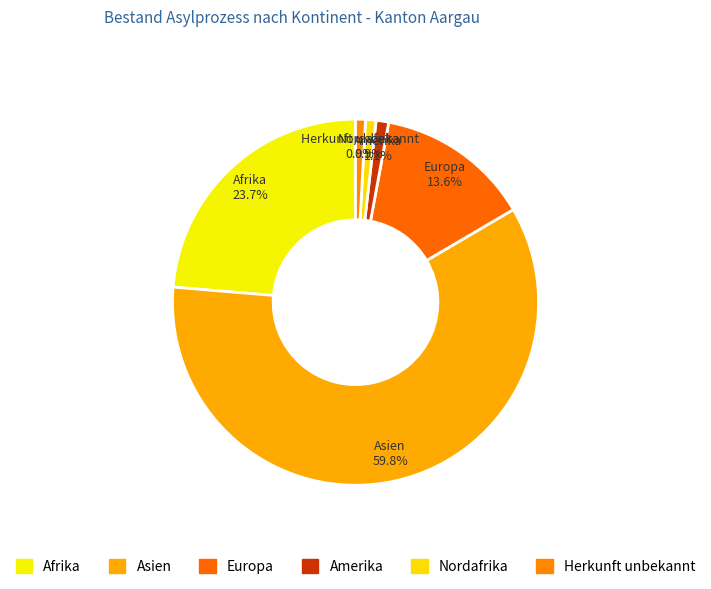

Which category has the biggest portion of the pie?

Asien